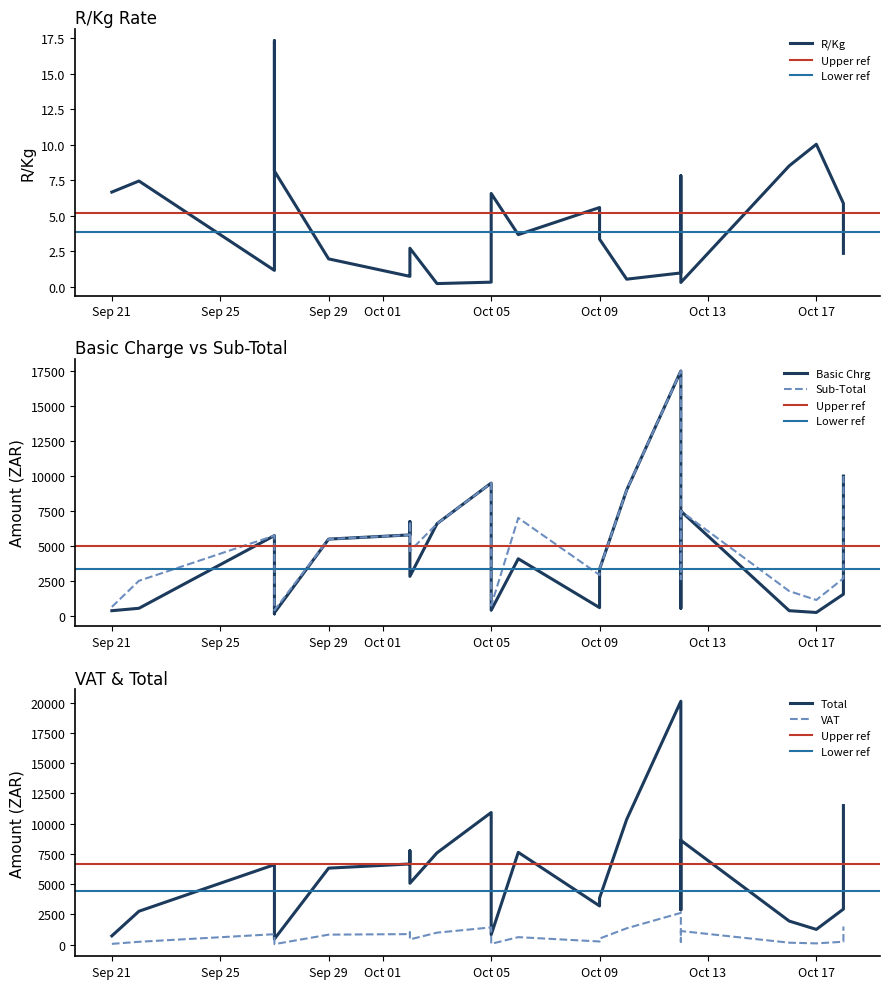

True or false: Sub-Total and VAT cross at least once.

False